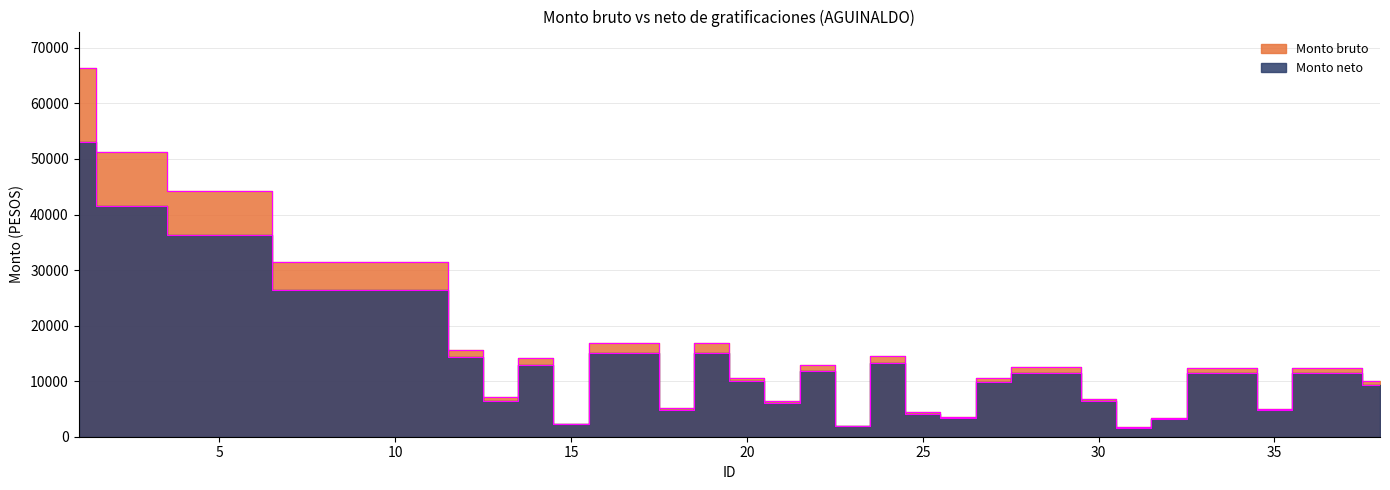

Reading left to right, list all the values displayed in this chart.

Monto bruto: 66308.0	51268.8	51268.8	44311.2	44311.2	44311.2	31414.8	31414.8	31414.8	31414.8	31414.8	15700.8	7167.0	14217.2	2376.0	16909.0	16909.0	5114.4	16909.0	10621.4	6490.1	12874.4	1951.9	14596.5	4414.9	3535.5	10577.6	12577.5	12577.6	6753.9	1681.6	3423.2	12446.5	12446.5	5019.5	12446.5	12446.5	9957.0
Monto neto: 53055.1	41553.1	41553.1	36231.9	36231.9	36231.9	26372.6	26372.6	26372.6	26372.6	26372.6	14364.8	6471.8	12987.5	2257.4	15014.1	15014.1	4820.5	15014.1	9975.0	6108.9	11790.8	1860.4	13325.5	4165.8	3342.7	9934.1	11526.2	11526.2	6355.1	1607.4	3237.5	11409.4	11409.4	4731.7	11409.4	11409.4	9353.2